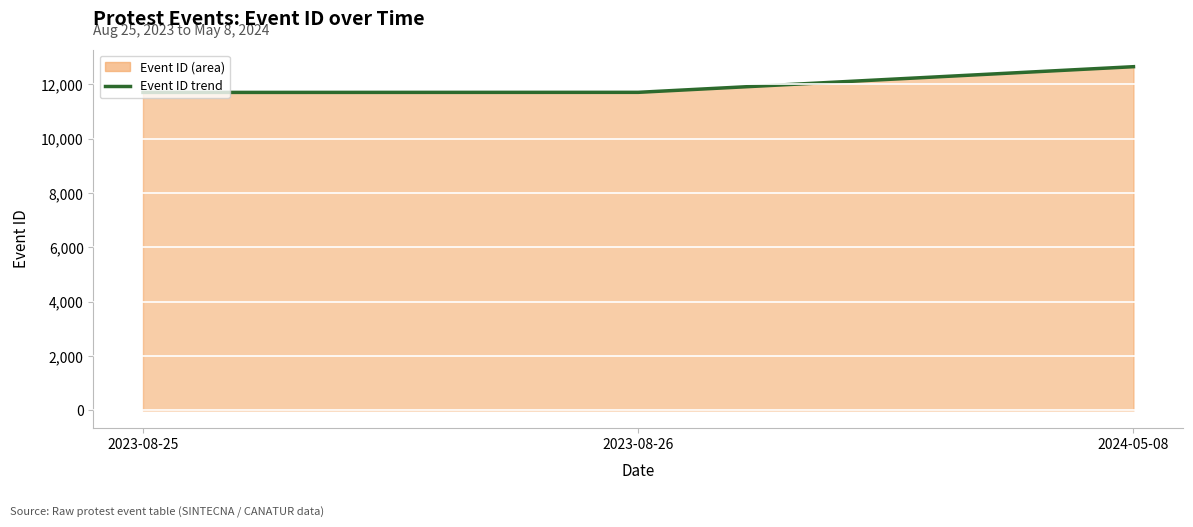

Rank the categories by value from lowest to highest.

2023-08-25, 2023-08-26, 2024-05-08